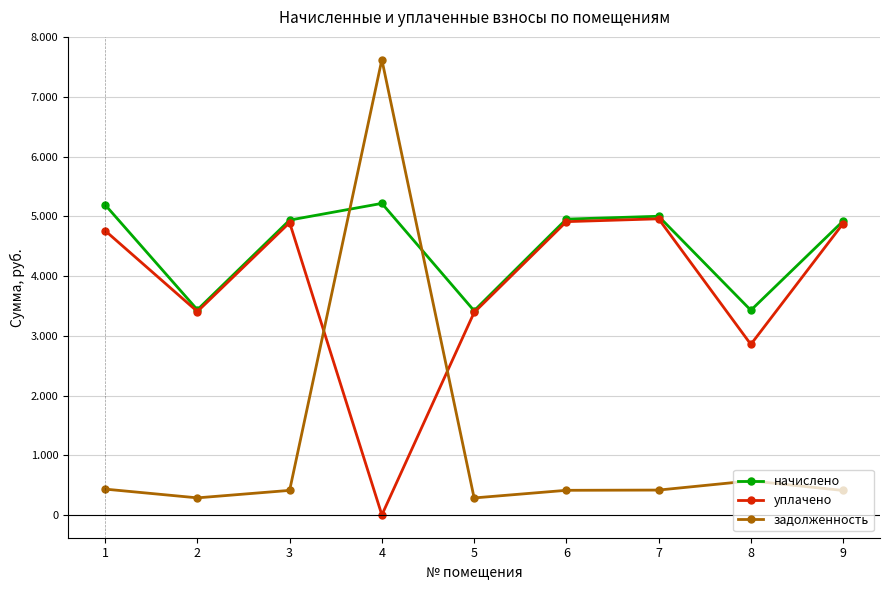

Rank the series at 8 from lowest to highest value.

задолженность, уплачено, начислено